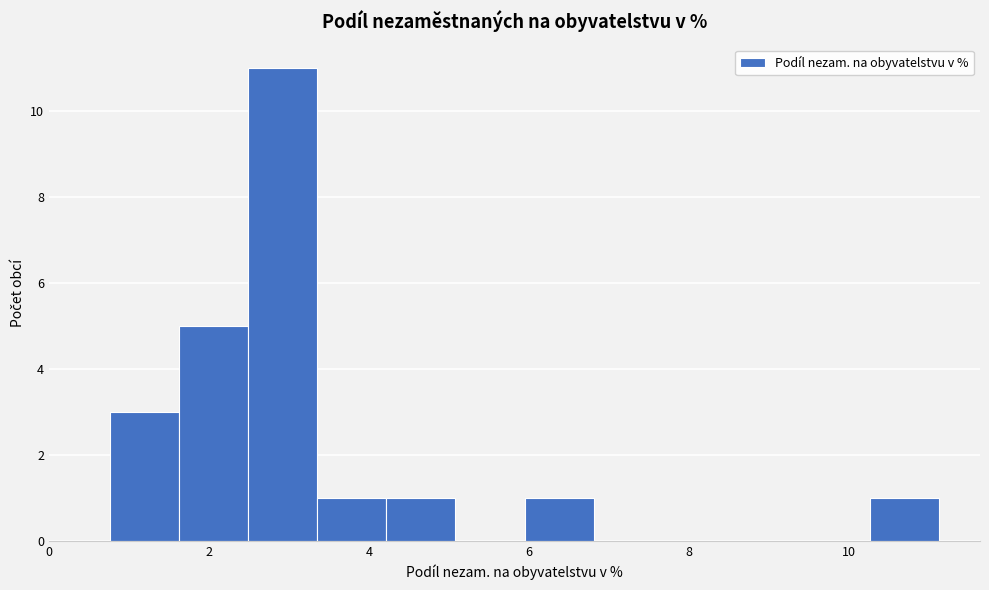

Reading left to right, list every bar in this chart as the range it spans on the x-axis followed by its height. Neither the bar edges nor the heights are printed on the chart, so give them approximately, as read against the axes.

0.8 to 1.6: 3
1.6 to 2.4: 5
2.4 to 3.4: 11
3.4 to 4.2: 1
4.2 to 5.0: 1
5.0 to 6.0: 0
6.0 to 6.8: 1
6.8 to 7.6: 0
7.6 to 8.6: 0
8.6 to 9.4: 0
9.4 to 10.2: 0
10.2 to 11.2: 1